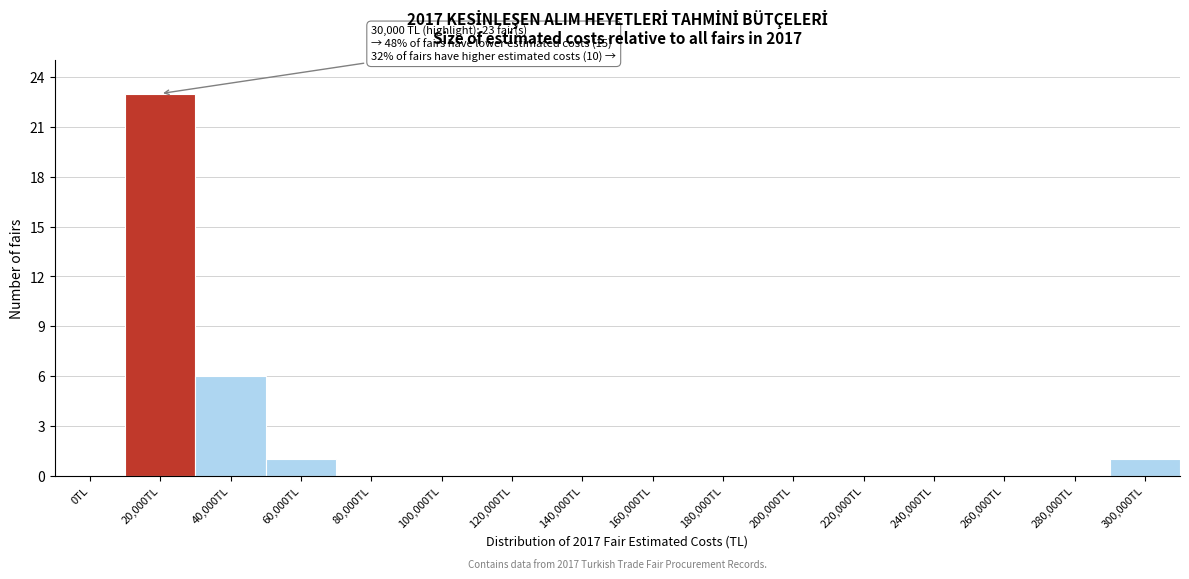

Reading left to right, what are all the values shown in this chart?

0TL=0	20,000TL=23	40,000TL=6	60,000TL=1	80,000TL=0	100,000TL=0	120,000TL=0	140,000TL=0	160,000TL=0	180,000TL=0	200,000TL=0	220,000TL=0	240,000TL=0	260,000TL=0	280,000TL=0	300,000TL=1